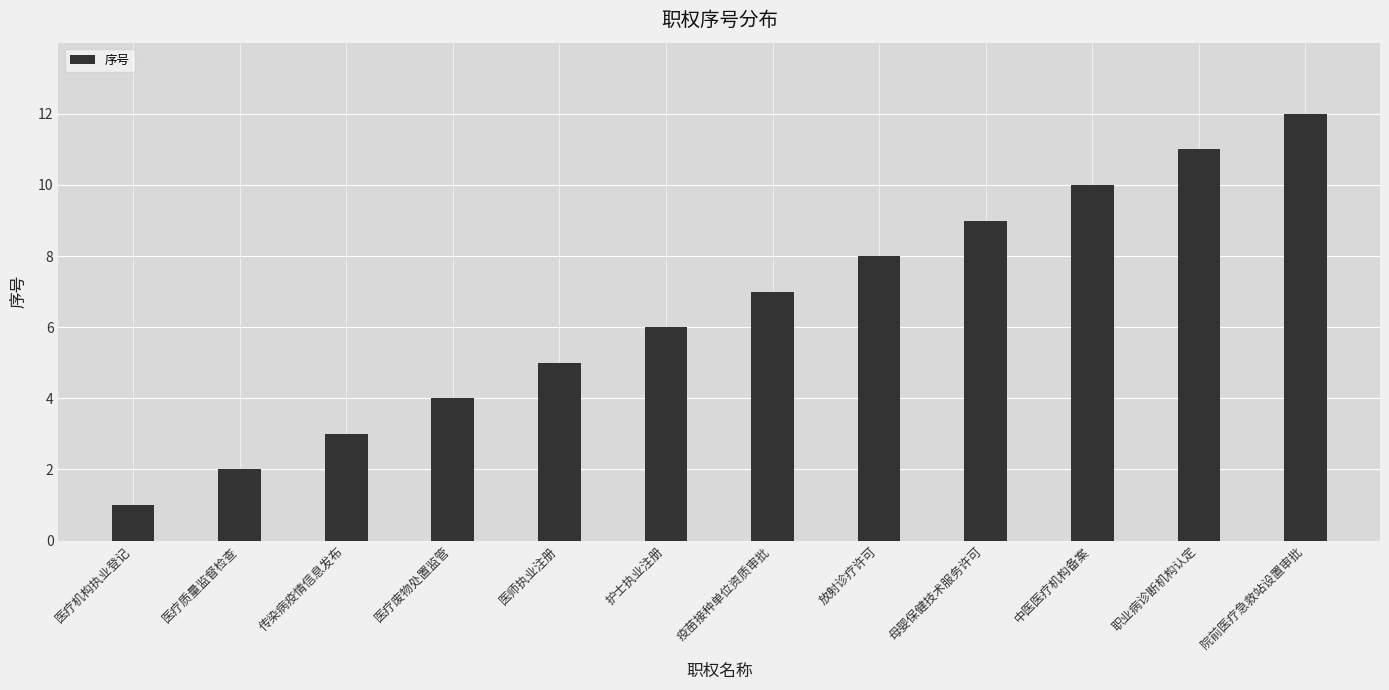

Which label corresponds to the smallest value in the chart?

医疗机构执业登记